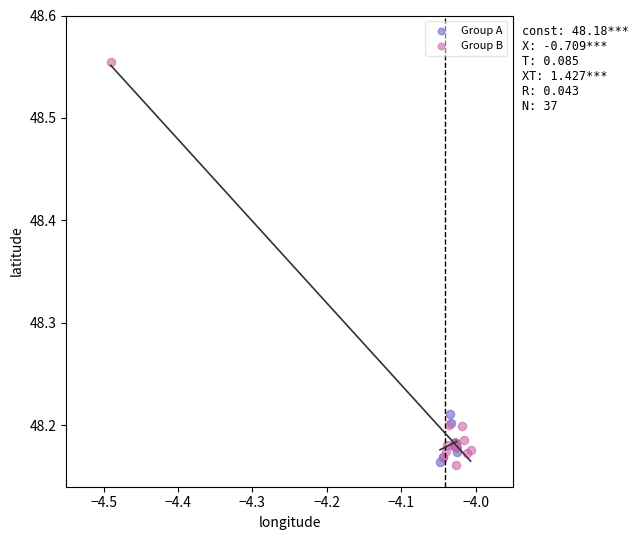

Which series has the widest spread of Y values?

Group B